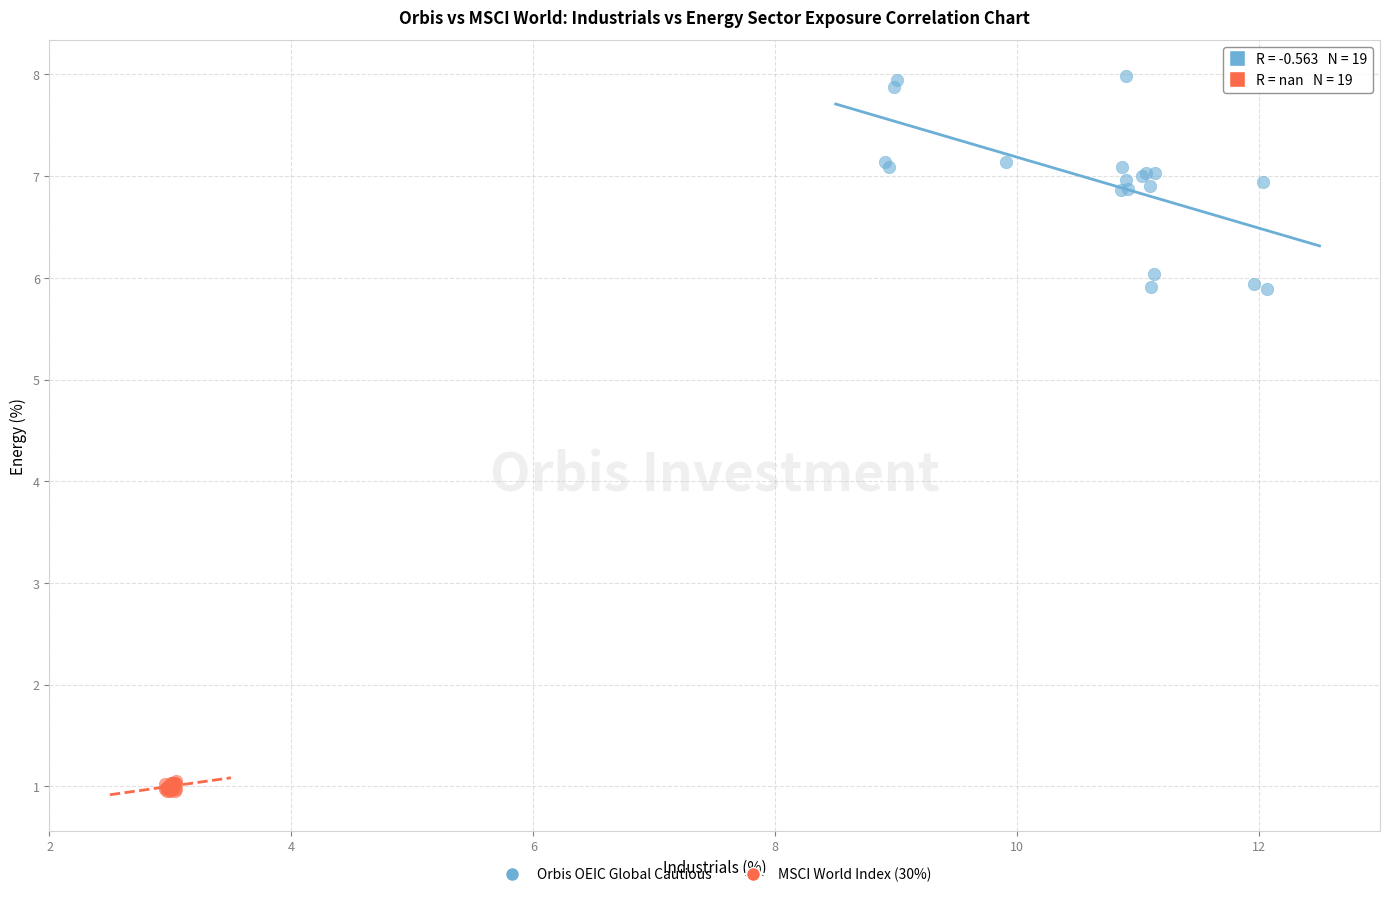

Which series reaches the maximum Y coordinate?

Orbis OEIC Global Cautious